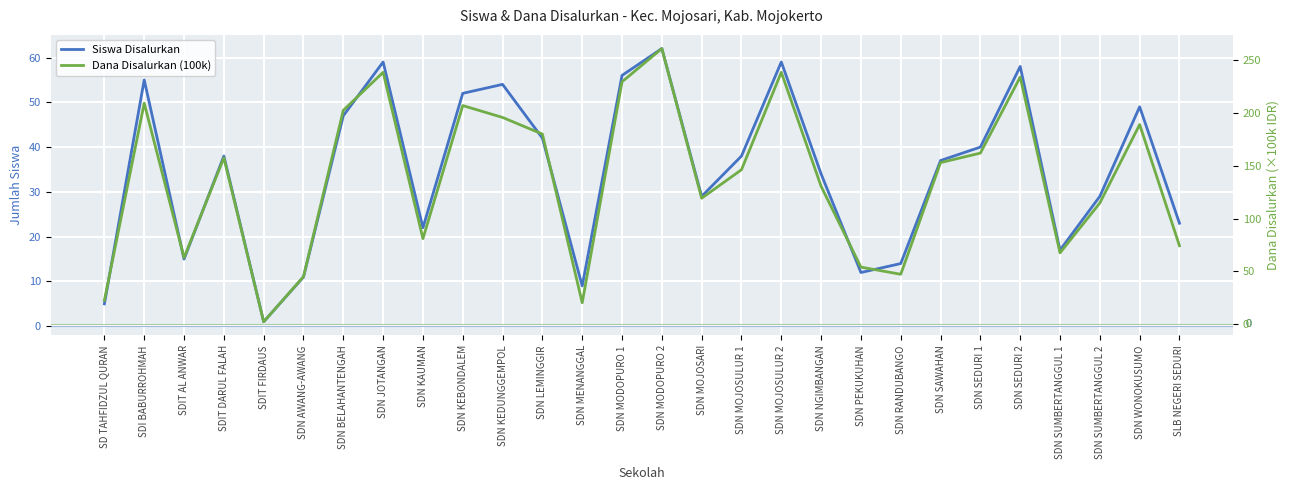

Reading left to right, extract all data points from this chart.

Siswa Disalurkan: SD TAHFIDZUL QURAN=5.0	SDI BABURROHMAH=55.0	SDIT AL ANWAR=15.0	SDIT DARUL FALAH=38.0	SDIT FIRDAUS=1.0	SDN AWANG-AWANG=11.0	SDN BELAHANTENGAH=47.0	SDN JOTANGAN=59.0	SDN KAUMAN=22.0	SDN KEBONDALEM=52.0	SDN KEDUNGGEMPOL=54.0	SDN LEMINGGIR=42.0	SDN MENANGGAL=9.0	SDN MODOPURO 1=56.0	SDN MODOPURO 2=62.0	SDN MOJOSARI=29.0	SDN MOJOSULUR 1=38.0	SDN MOJOSULUR 2=59.0	SDN NGIMBANGAN=34.0	SDN PEKUKUHAN=12.0	SDN RANDUBANGO=14.0	SDN SAWAHAN=37.0	SDN SEDURI 1=40.0	SDN SEDURI 2=58.0	SDN SUMBERTANGGUL 1=17.0	SDN SUMBERTANGGUL 2=29.0	SDN WONOKUSUMO=49.0	SLB NEGERI SEDURI=23.0
Dana Disalurkan (100k): SD TAHFIDZUL QURAN=22.5	SDI BABURROHMAH=209.2	SDIT AL ANWAR=63.0	SDIT DARUL FALAH=157.5	SDIT FIRDAUS=2.2	SDN AWANG-AWANG=45.0	SDN BELAHANTENGAH=202.5	SDN JOTANGAN=238.5	SDN KAUMAN=81.0	SDN KEBONDALEM=207.0	SDN KEDUNGGEMPOL=195.8	SDN LEMINGGIR=180.0	SDN MENANGGAL=20.2	SDN MODOPURO 1=229.5	SDN MODOPURO 2=261.0	SDN MOJOSARI=119.2	SDN MOJOSULUR 1=146.2	SDN MOJOSULUR 2=238.5	SDN NGIMBANGAN=130.5	SDN PEKUKUHAN=54.0	SDN RANDUBANGO=47.2	SDN SAWAHAN=153.0	SDN SEDURI 1=162.0	SDN SEDURI 2=234.0	SDN SUMBERTANGGUL 1=67.5	SDN SUMBERTANGGUL 2=114.8	SDN WONOKUSUMO=189.0	SLB NEGERI SEDURI=74.2